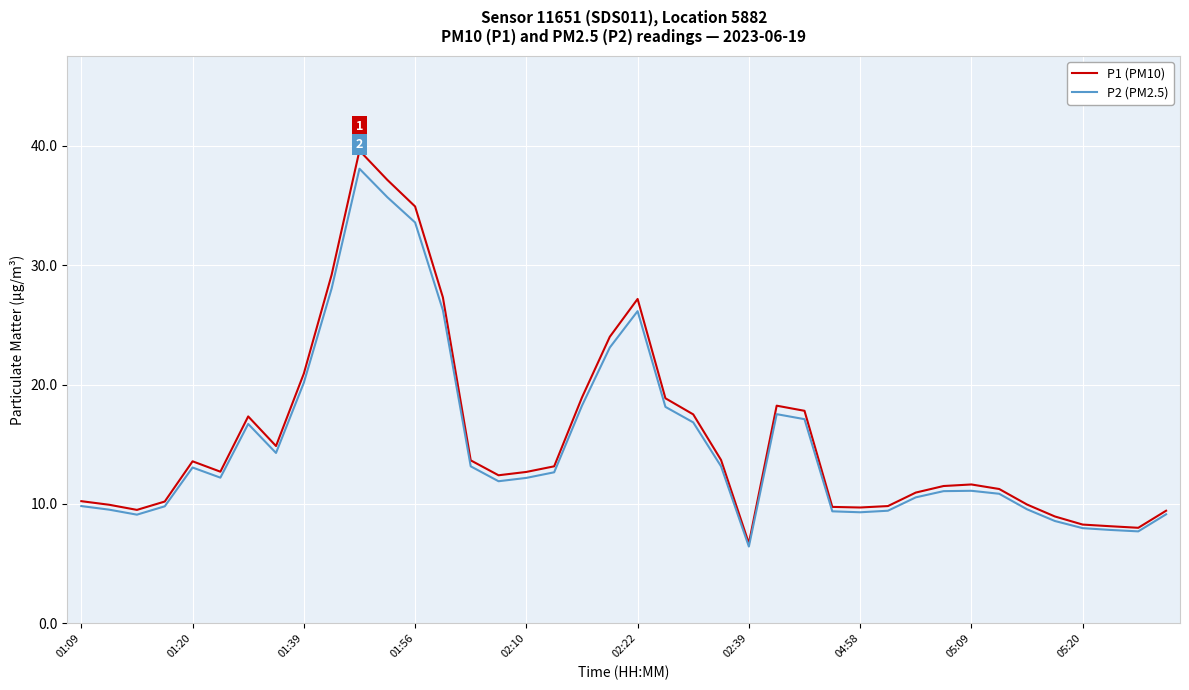

Which series has the largest range (max minus min)?

P1 (PM10)